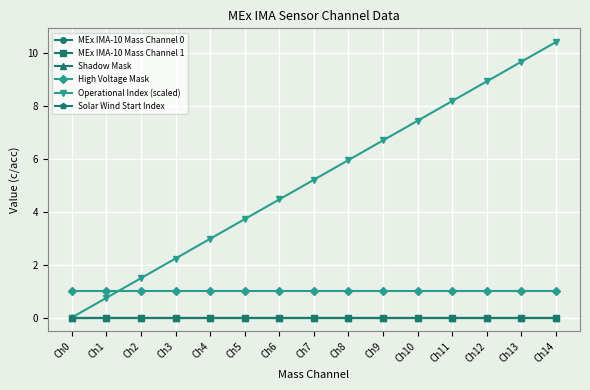

Rank the series by their maximum value, from lowest to highest.

MEx IMA-10 Mass Channel 0, MEx IMA-10 Mass Channel 1, Shadow Mask, Solar Wind Start Index, High Voltage Mask, Operational Index (scaled)